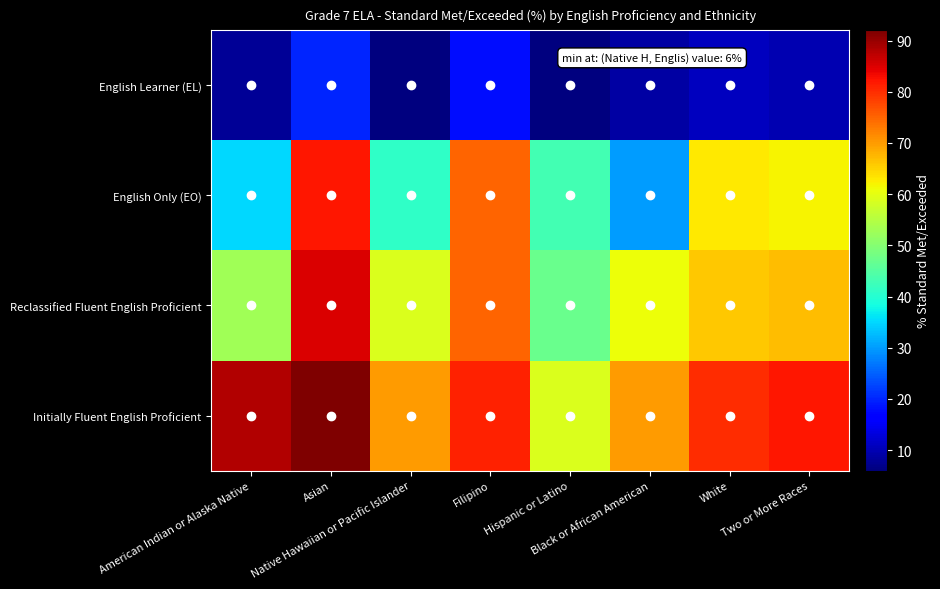

How many series are shown in this chart?

4